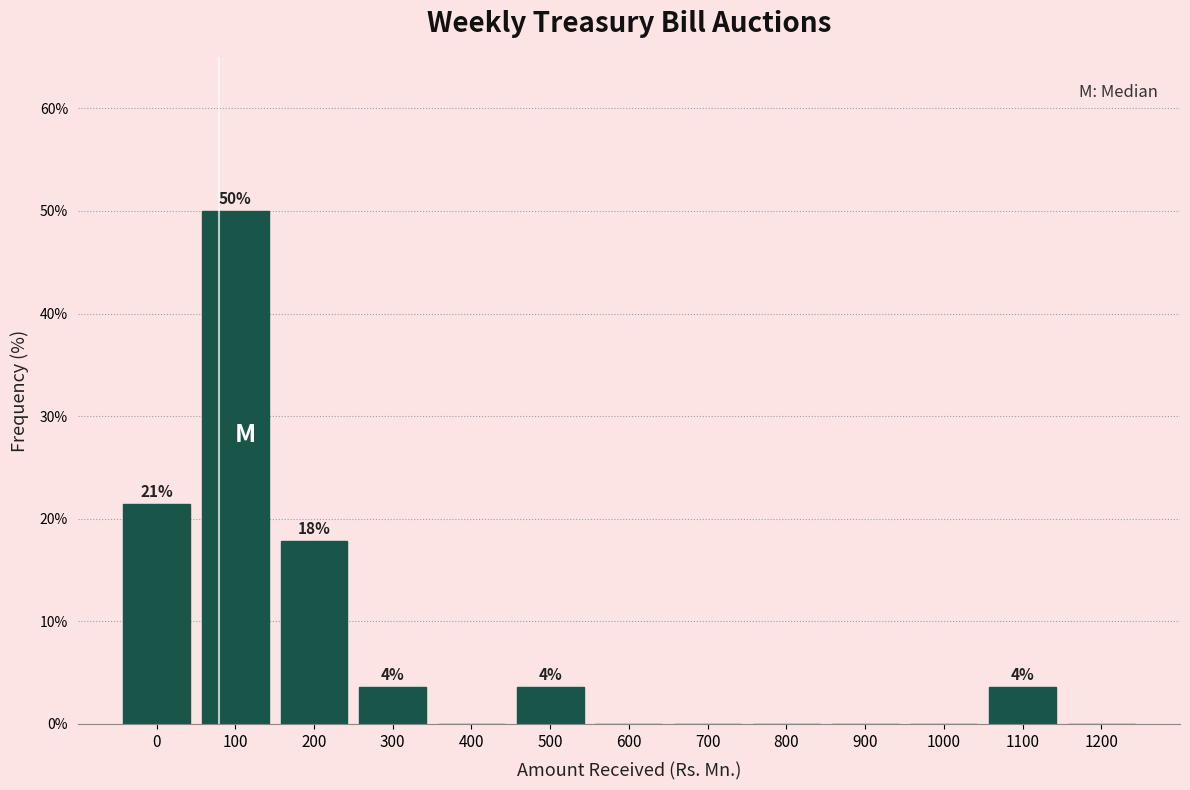

Reading right to left, what are all the values shown in this chart?

1200=0.0	1100=3.6	1000=0.0	900=0.0	800=0.0	700=0.0	600=0.0	500=3.6	400=0.0	300=3.6	200=17.9	100=50.0	0=21.4